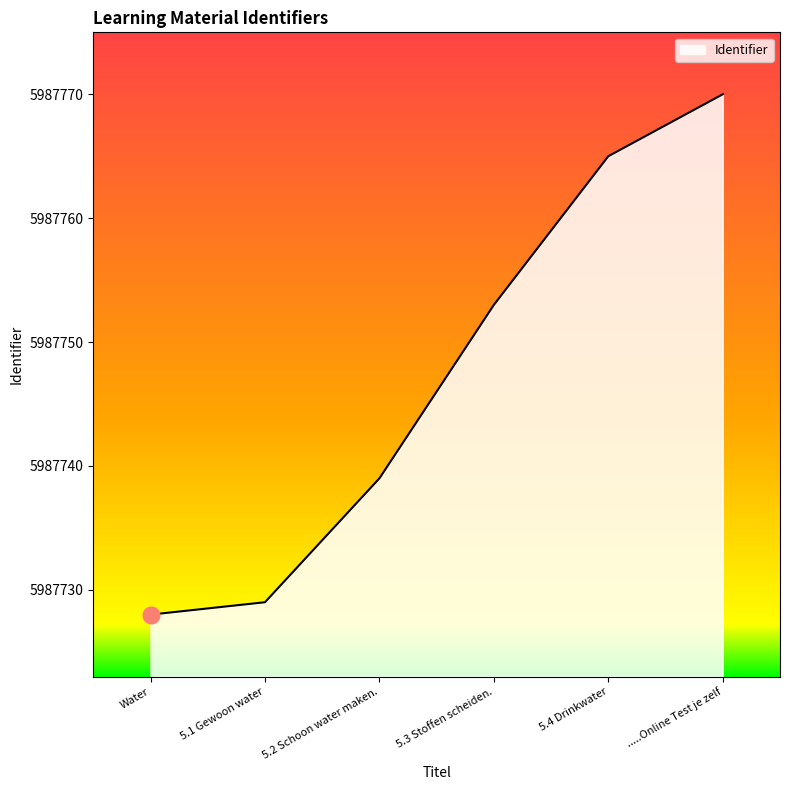

Reading left to right, extract all data points from this chart.

Water=5987728	5.1 Gewoon water=5987729	5.2 Schoon water maken.=5987739	5.3 Stoffen scheiden.=5987753	5.4 Drinkwater=5987765	.....Online Test je zelf=5987770